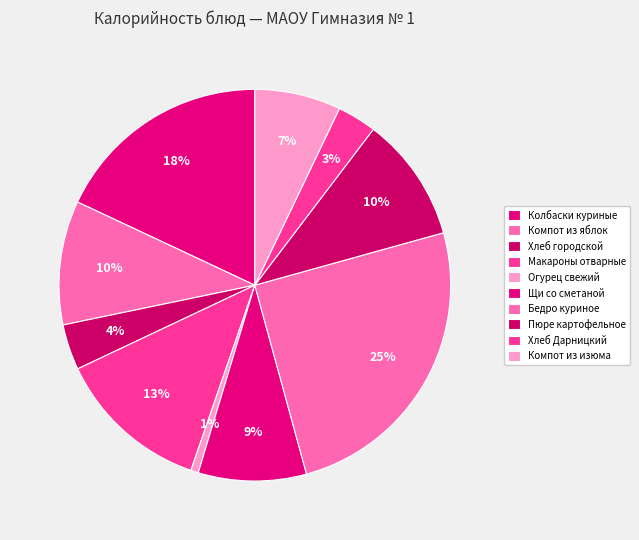

True or false: Щи со сметаной accounts for 9% of the total.

True